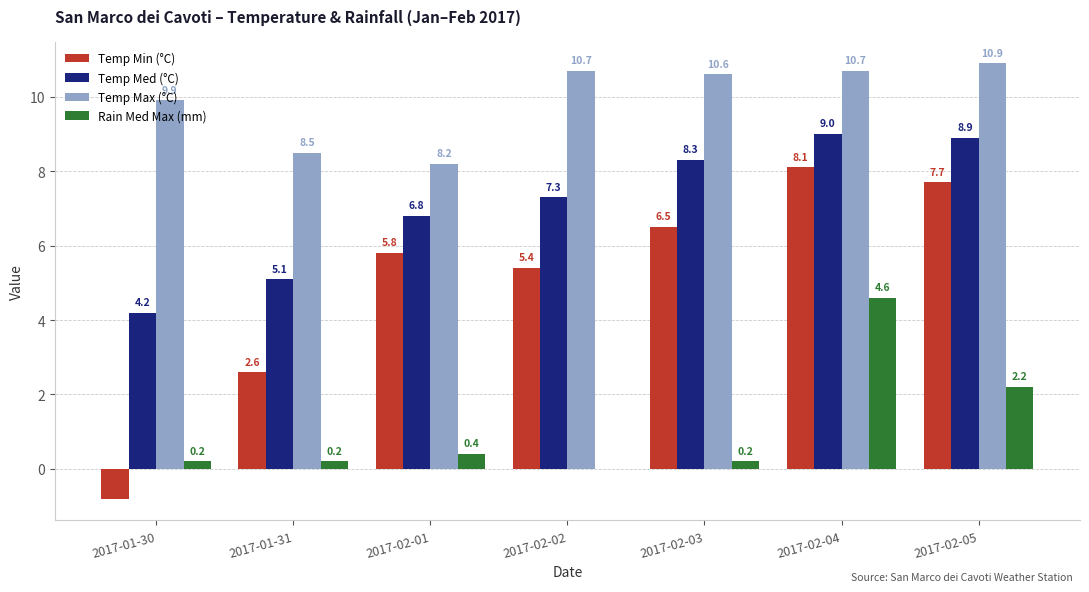

Between 2017-01-31 and 2017-02-03, which series saw the biggest shift?

Temp Min (°C)